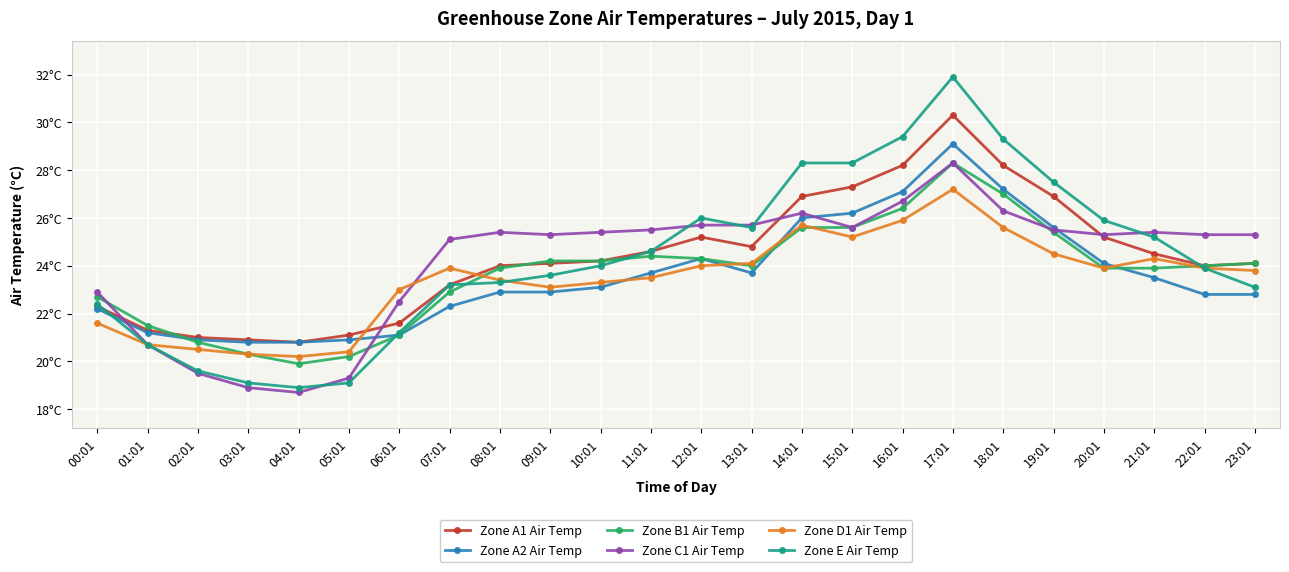

What are all the series names shown in the legend?

Zone A1 Air Temp, Zone A2 Air Temp, Zone B1 Air Temp, Zone C1 Air Temp, Zone D1 Air Temp, Zone E Air Temp